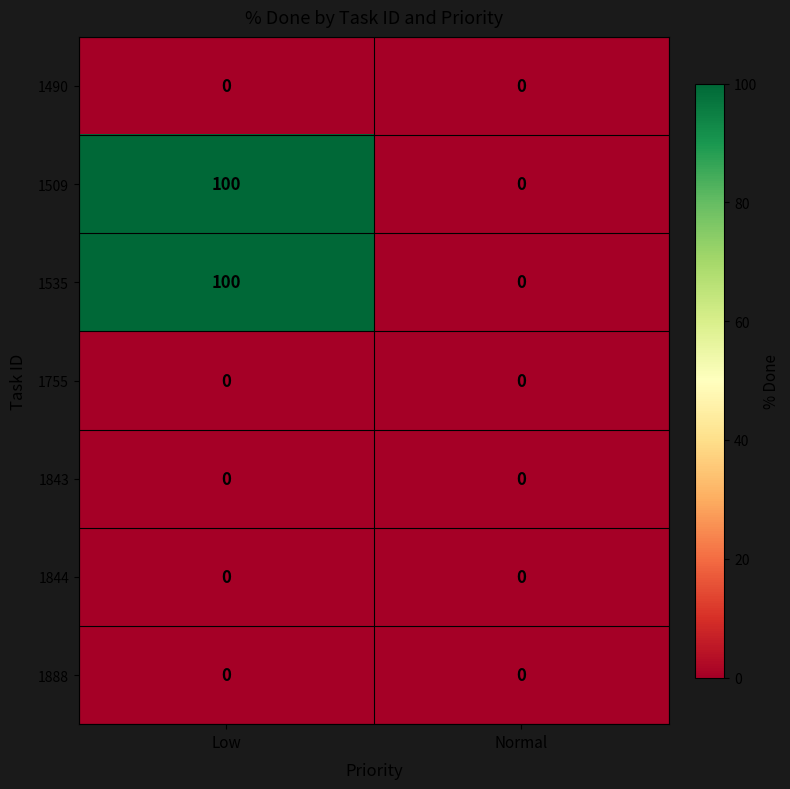

What is the total value across all series at Low?

200